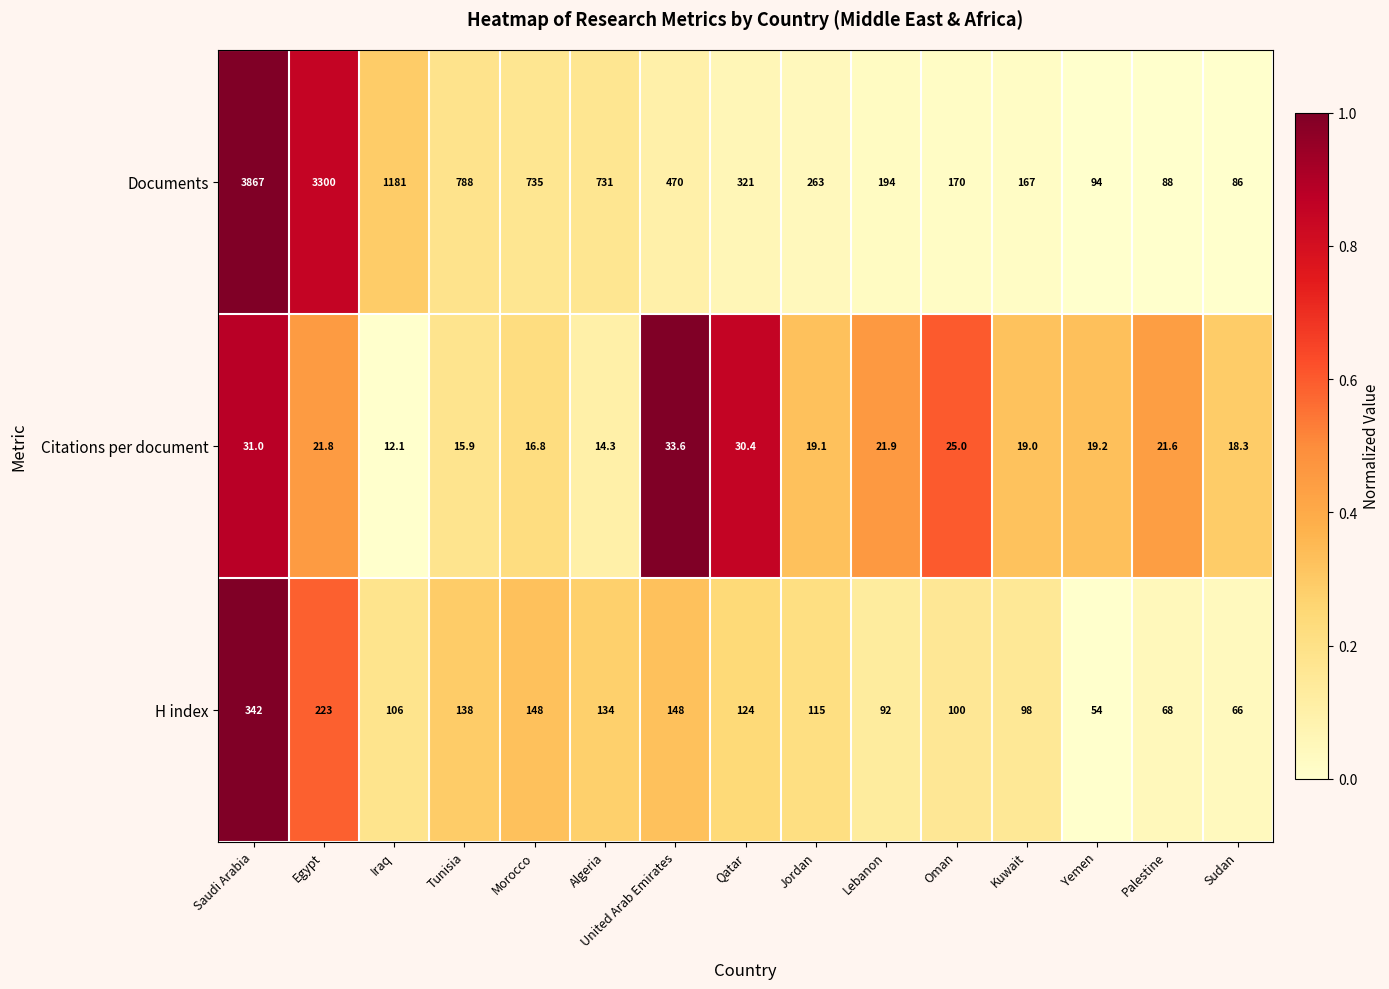

What is the spread (max minus min) of values at Oman?

145.0